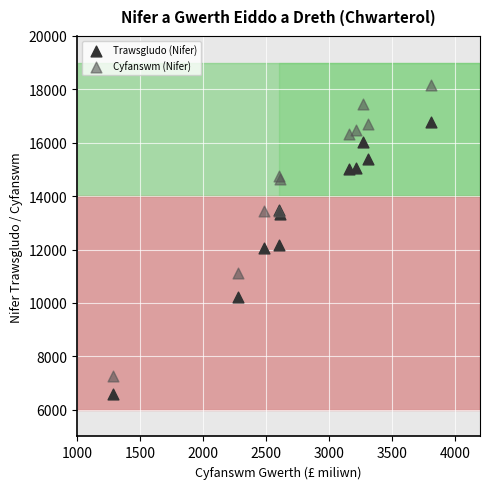

Which series has the largest Y range (max minus min)?

Cyfanswm (Nifer)